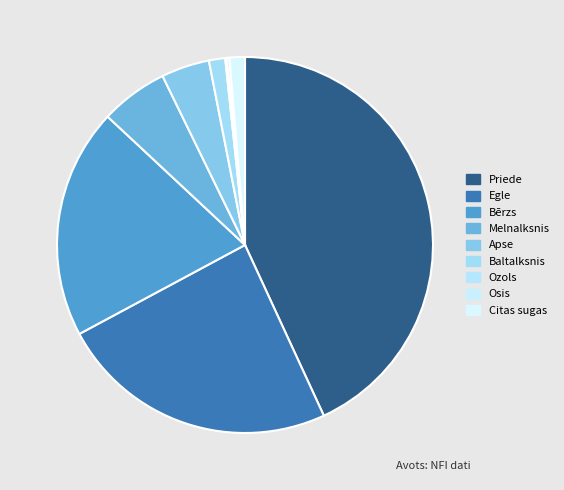

Rank the categories by value from lowest to highest.

Ozols, Osis, Citas sugas, Baltalksnis, Apse, Melnalksnis, Bērzs, Egle, Priede